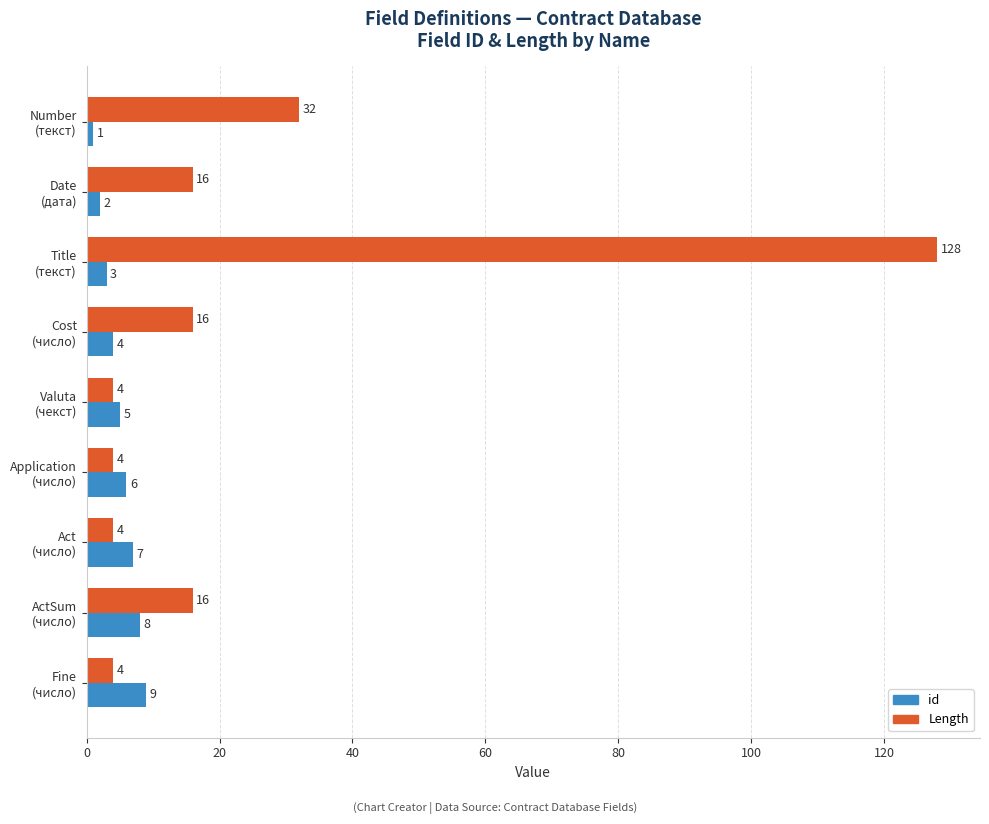

What is the greatest value displayed?

128